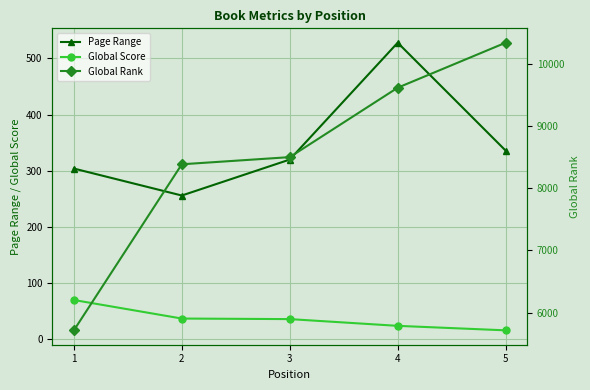

Between 4 and 5, which series saw the biggest shift?

Global Rank